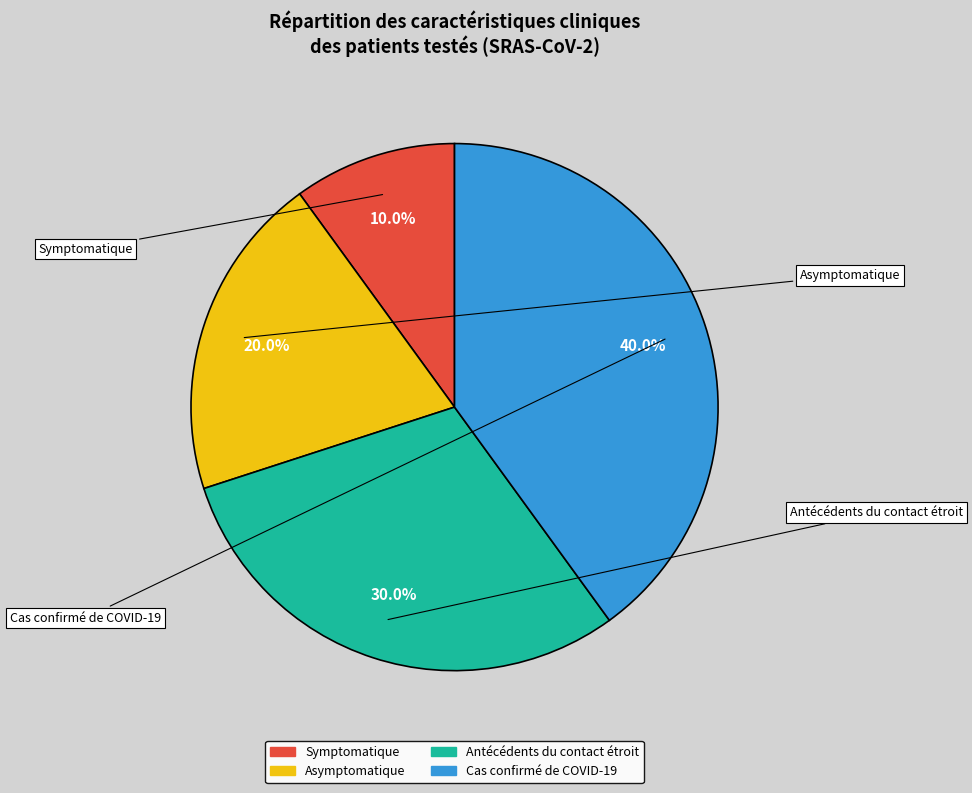

Rank the categories by value from highest to lowest.

Cas confirmé de COVID-19, Antécédents du contact étroit, Asymptomatique, Symptomatique